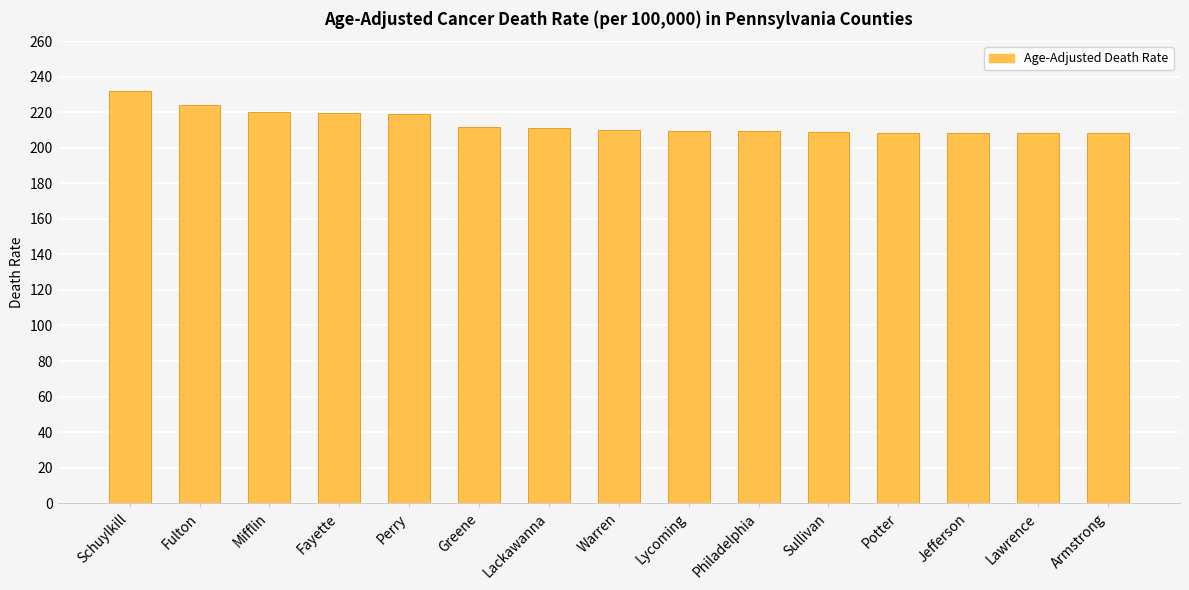

Is it true that the value at Warren is 210.0?

True